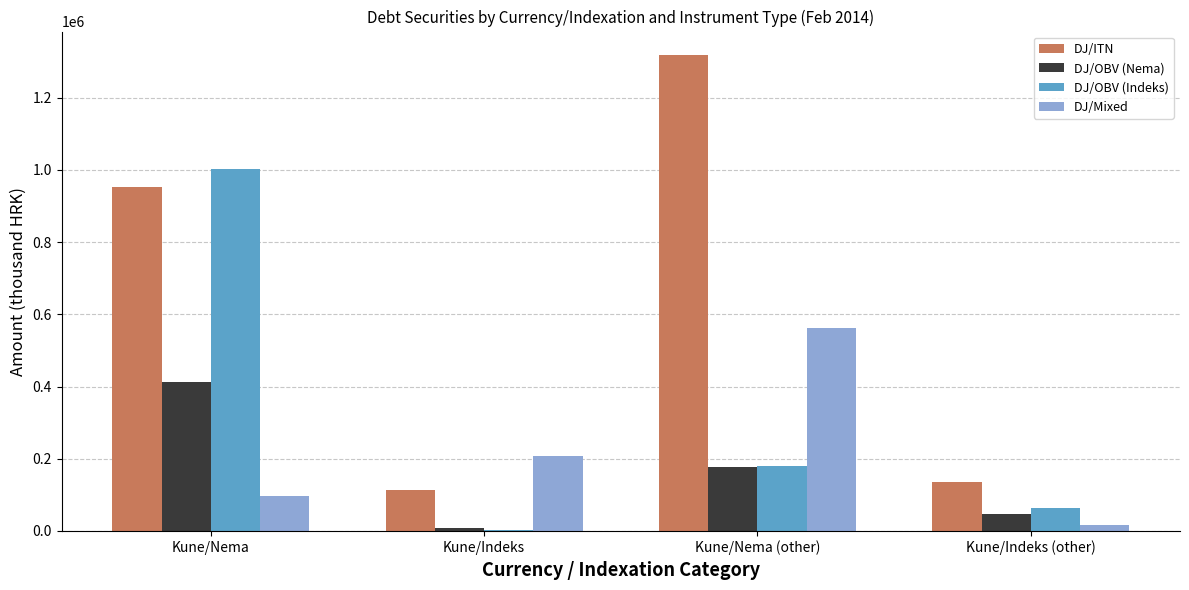

At which label does DJ/Mixed reach its peak?

Kune/Nema (other)